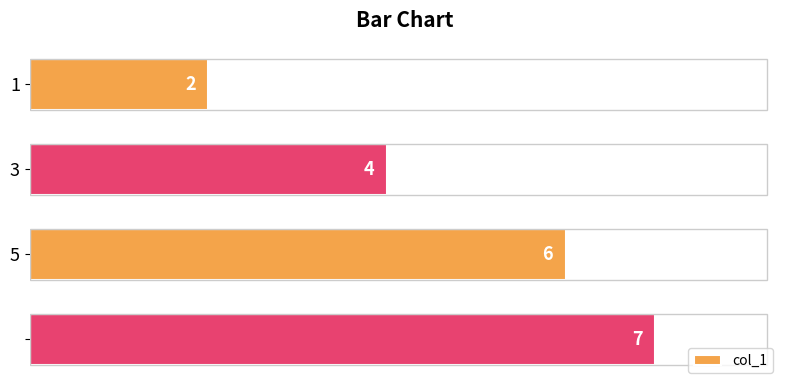

Count the values in the range 4 to 7.

3